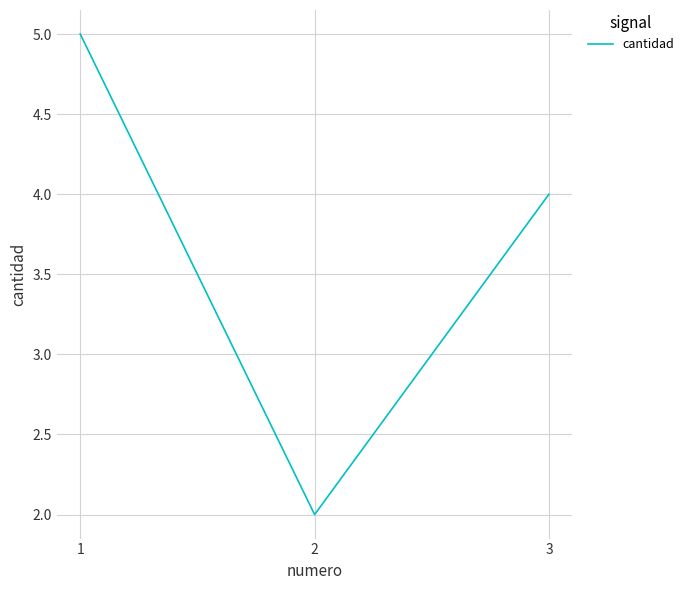

List the labels in order of value, smallest first.

2, 3, 1